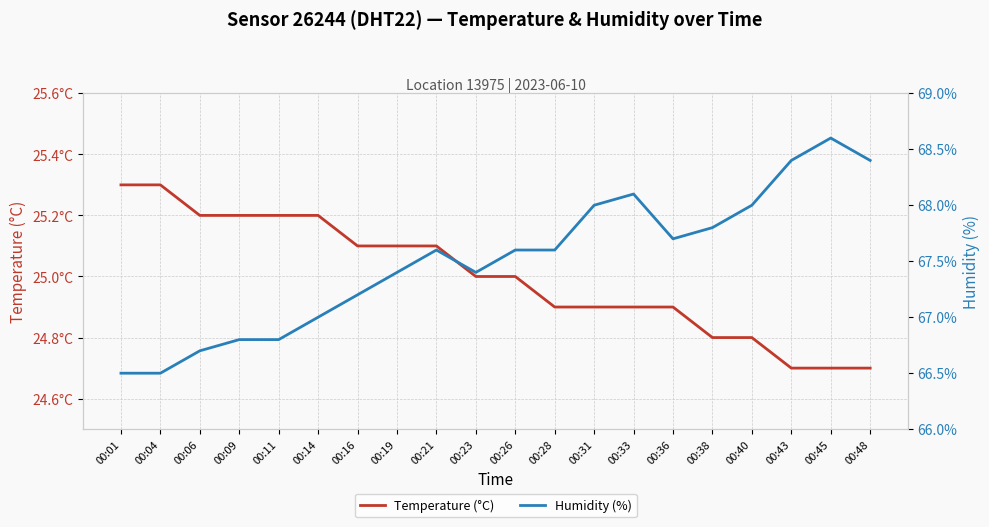

True or false: Humidity (%) and Temperature (°C) cross at least once.

False